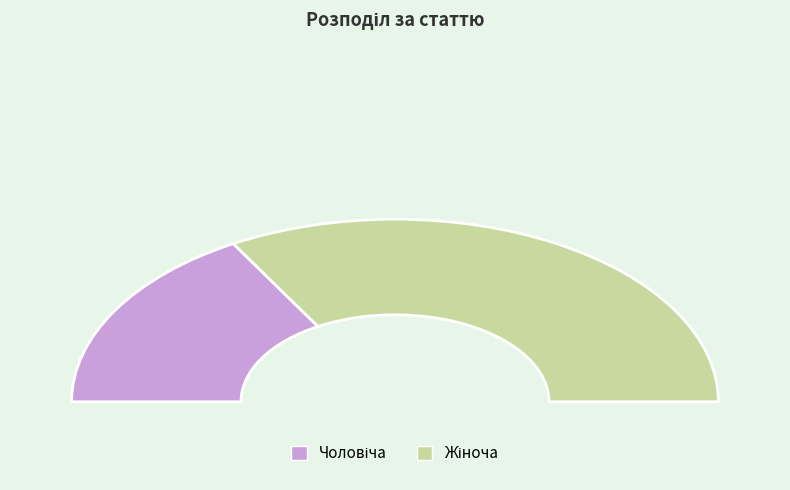

Rank the categories by value from lowest to highest.

Чоловіча, Жіноча